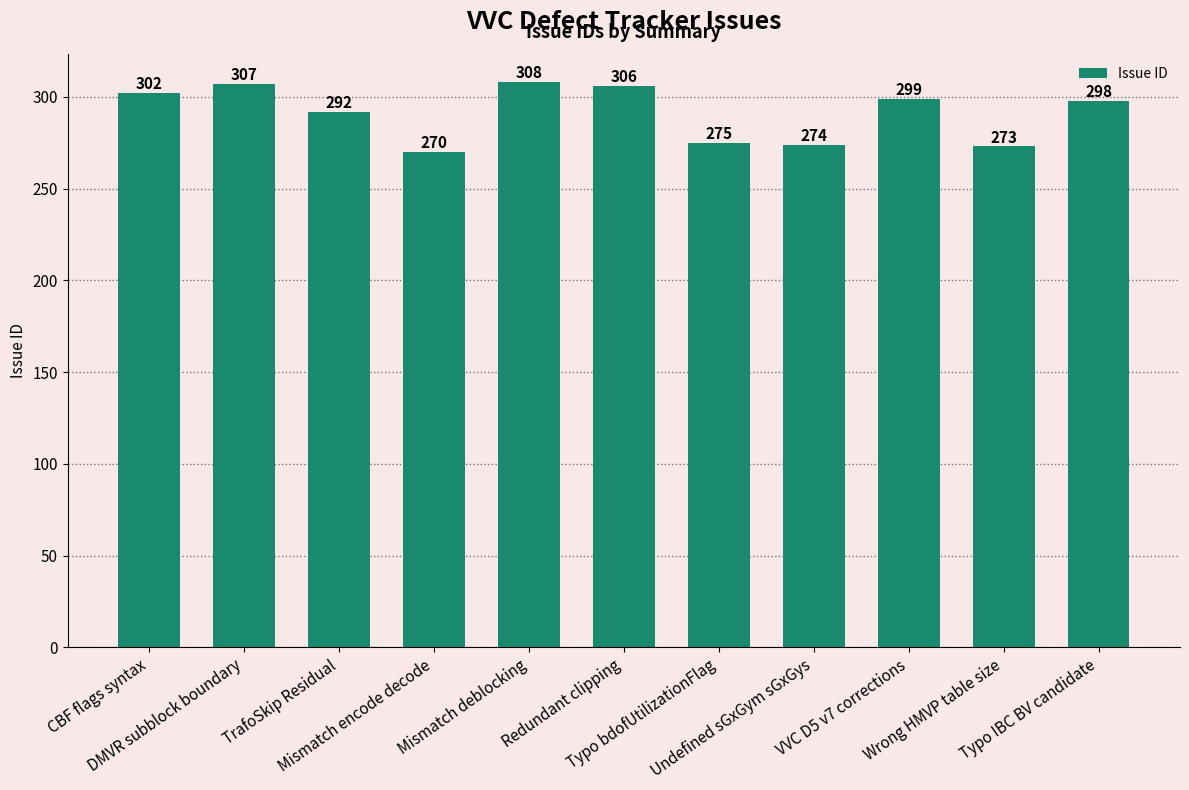

List the labels in order of value, smallest first.

Mismatch encode decode, Wrong HMVP table size, Undefined sGxGym sGxGys, Typo bdofUtilizationFlag, TrafoSkip Residual, Typo IBC BV candidate, VVC D5 v7 corrections, CBF flags syntax, Redundant clipping, DMVR subblock boundary, Mismatch deblocking